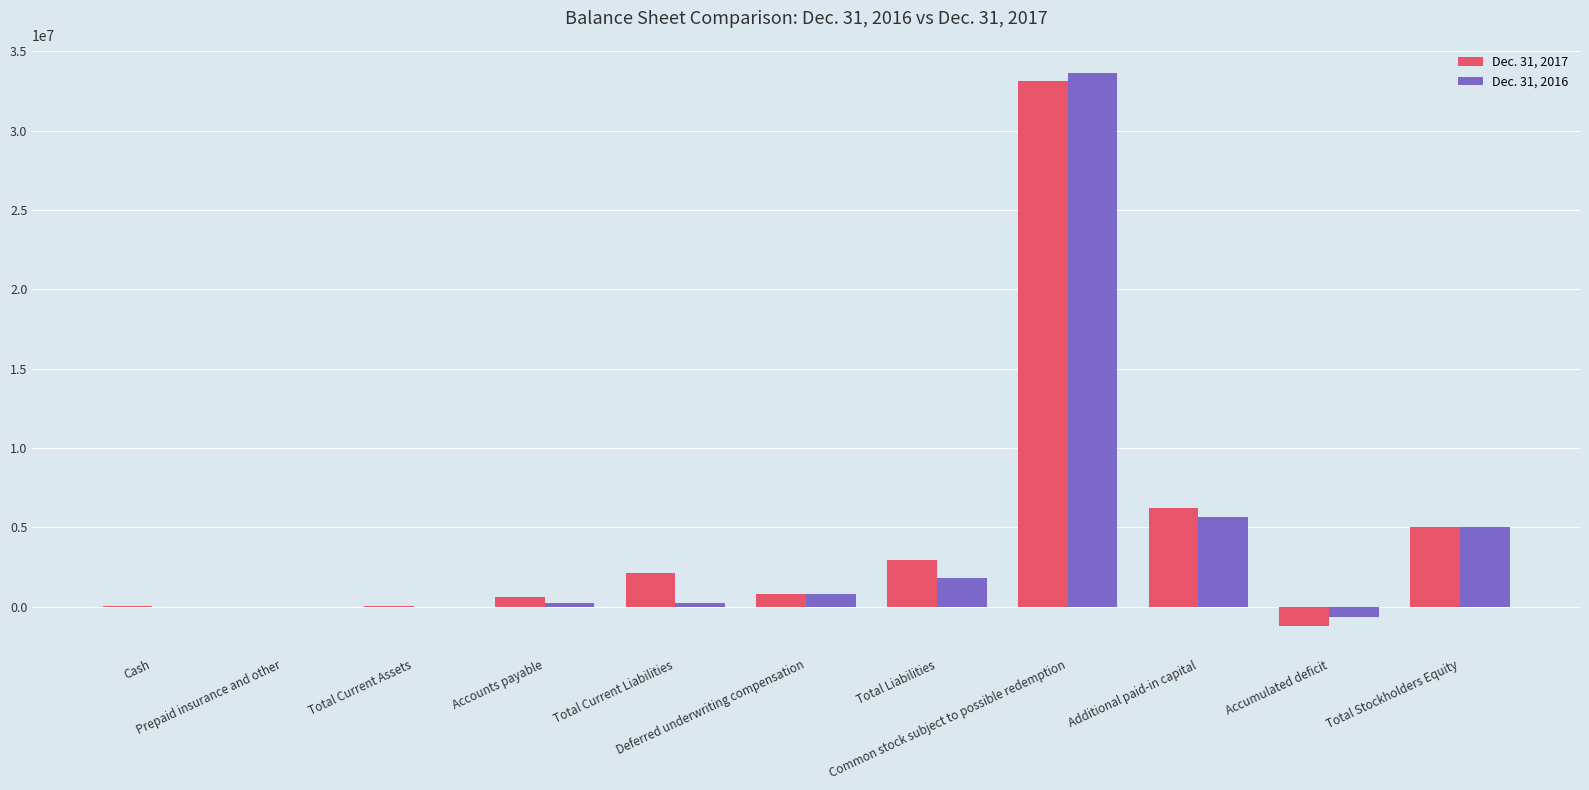

What is the sum of the Dec. 31, 2017 values at Total Liabilities and Accumulated deficit?

1698630